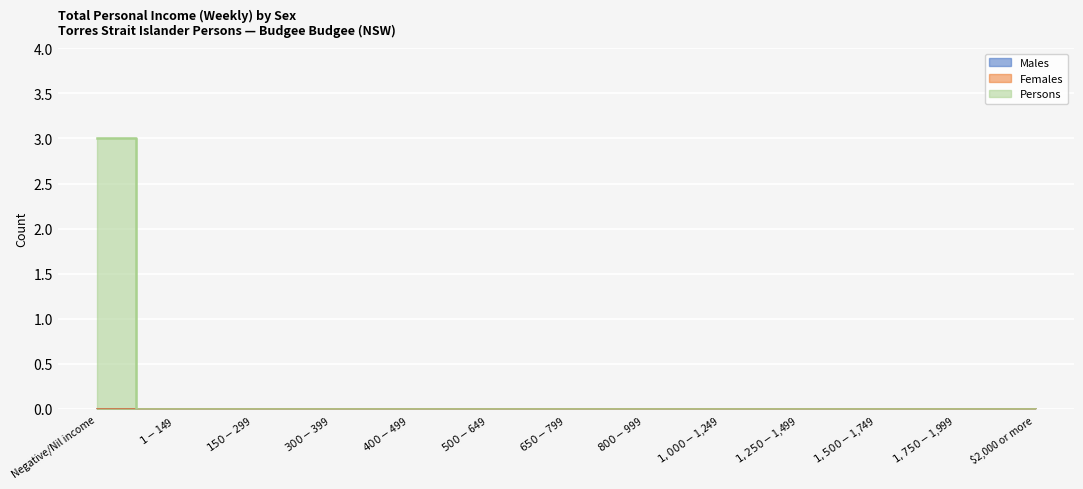

What is the maximum value shown in the chart?

3